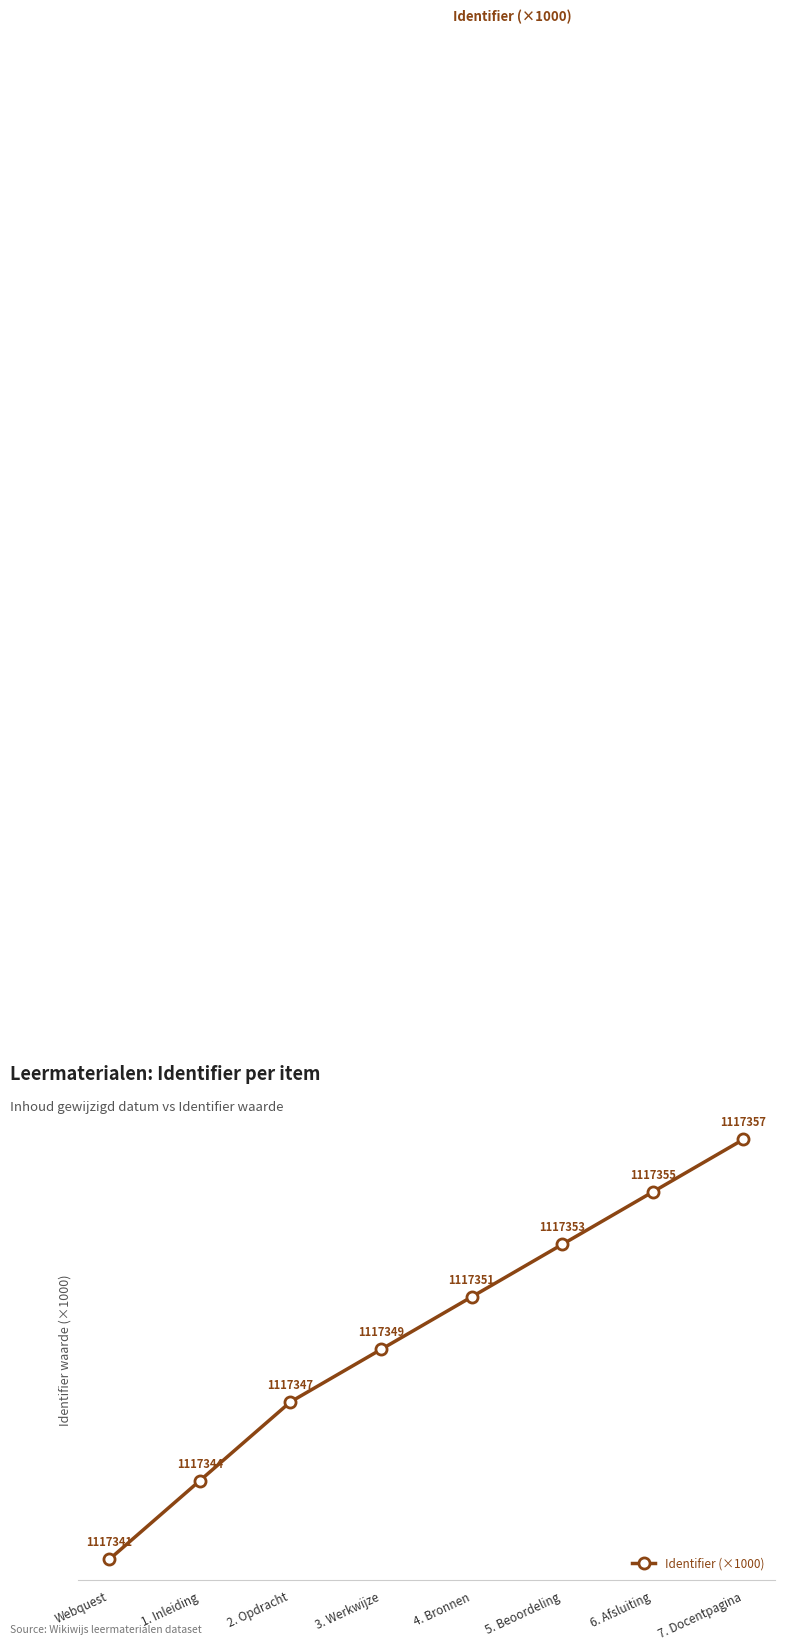

What is the smallest value displayed?

1117.3